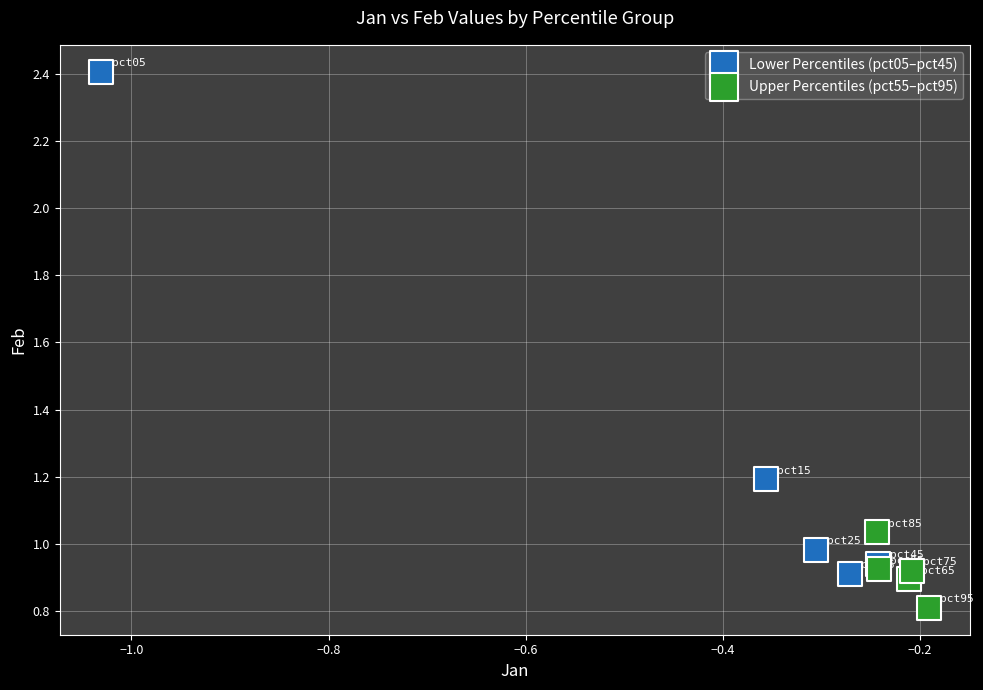

What are all the series names shown in the legend?

Lower Percentiles (pct05–pct45), Upper Percentiles (pct55–pct95)